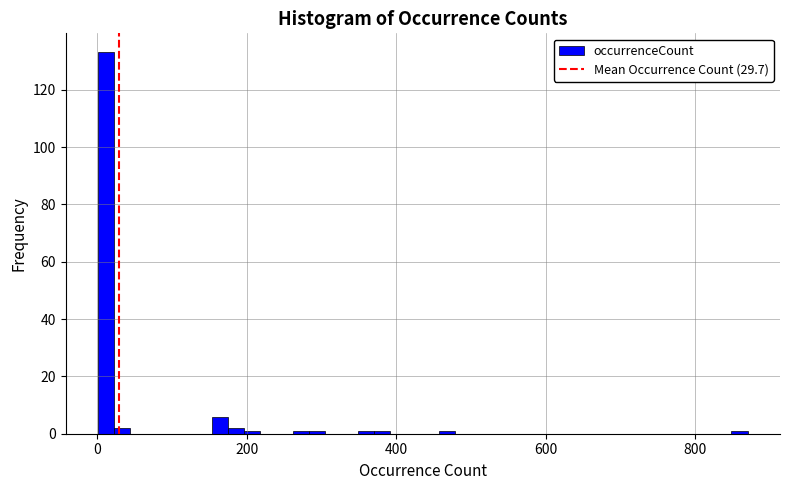

Around what value on the x-axis is the tallest bar? Give the approximate position of its centre, as read against the axis.

20